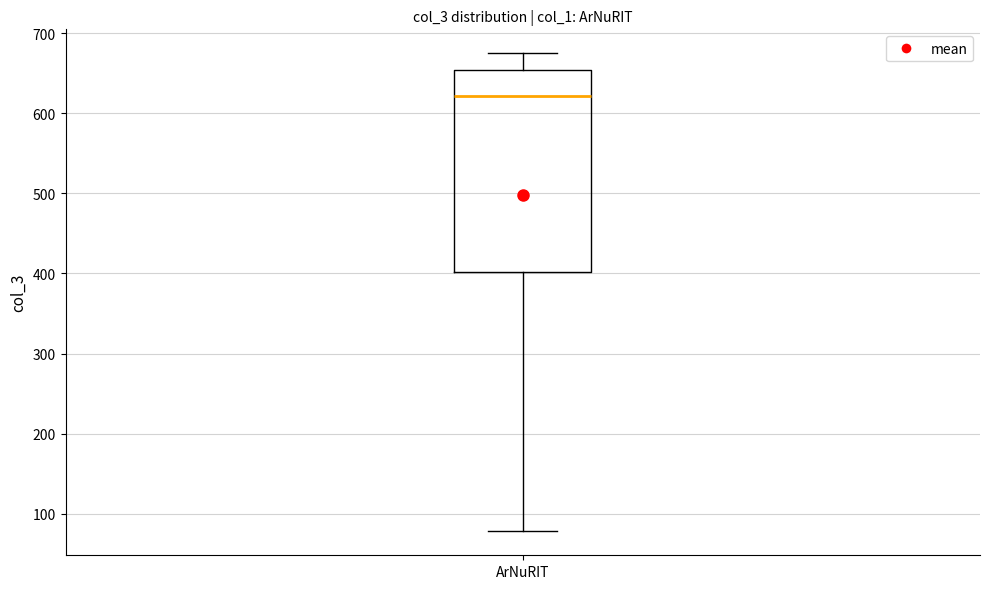

Transcribe this box plot: give where the median line is, the range the box spans, and where the two whiskers end, as read against the y-axis. The values are not printed on the chart, so give them approximately, as read against the axis.

median 620, box 400 to 650, whiskers 80 to 680